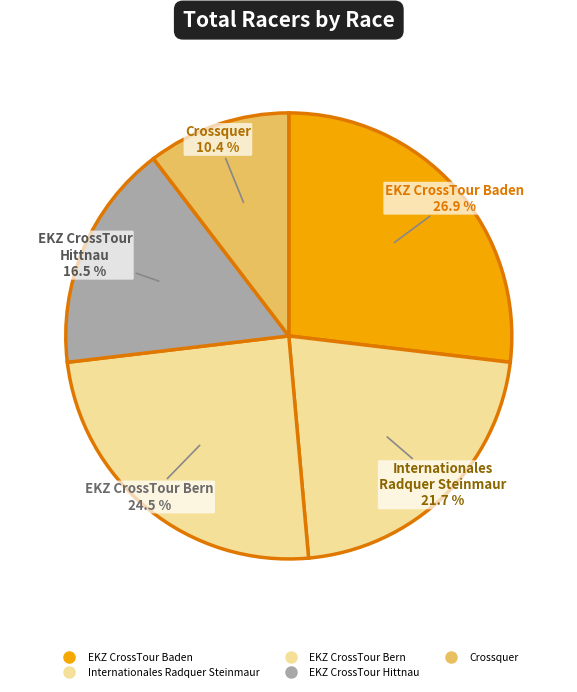

To the nearest percent, what portion does Internationales Radquer Steinmaur represent?

22%